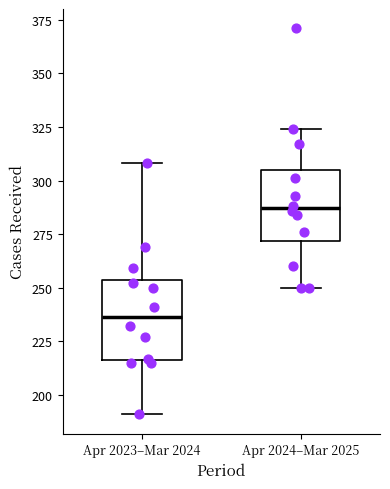

Reading left to right, read every box against the y-axis: the position of its median line, the range the box covers, and the ends of its whiskers. The values are not printed on the chart, so give them approximately, as read against the axis.

Apr 2023–Mar 2024: median 235, box 215 to 255, whiskers 190 to 310
Apr 2024–Mar 2025: median 285, box 270 to 305, whiskers 250 to 325